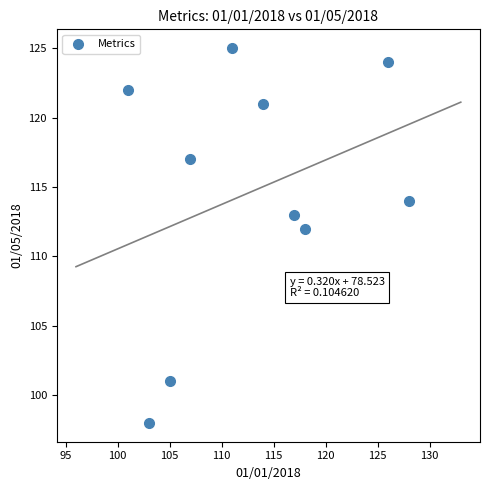

What Y value in the scatter plot is closest to 111?

112